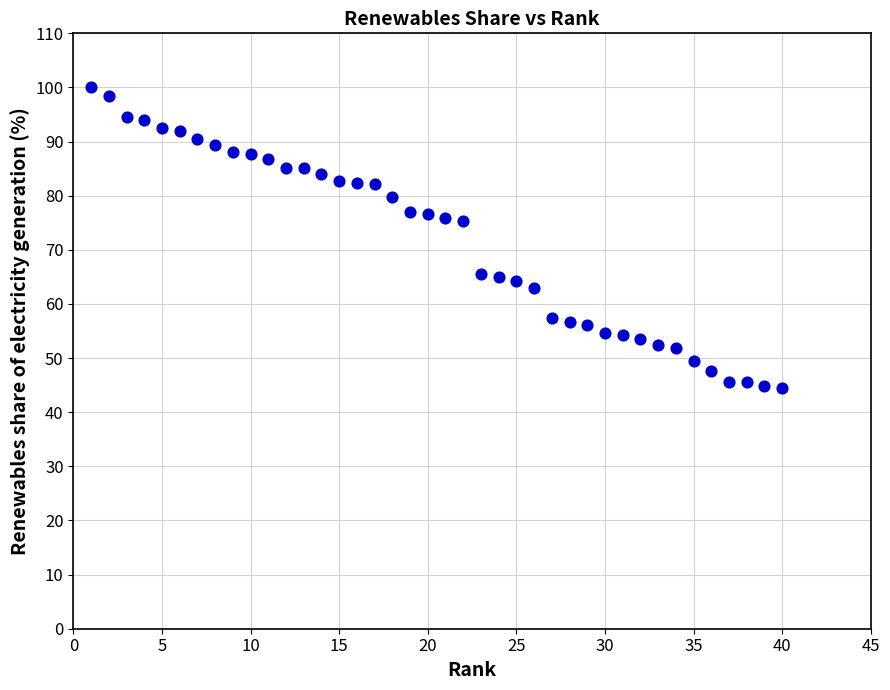

What is the range of Y values (max minus min)?

55.6